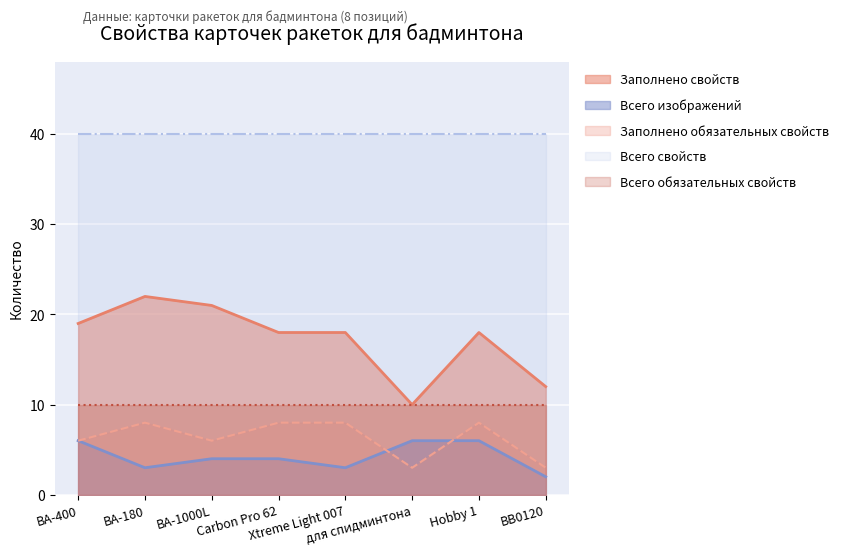

List the labels in order of Заполнено обязательных свойств value, smallest first.

для спидминтона, ВВ0120, BA-400, BA-1000L, BA-180, Carbon Pro 62, Xtreme Light 007, Hobby 1